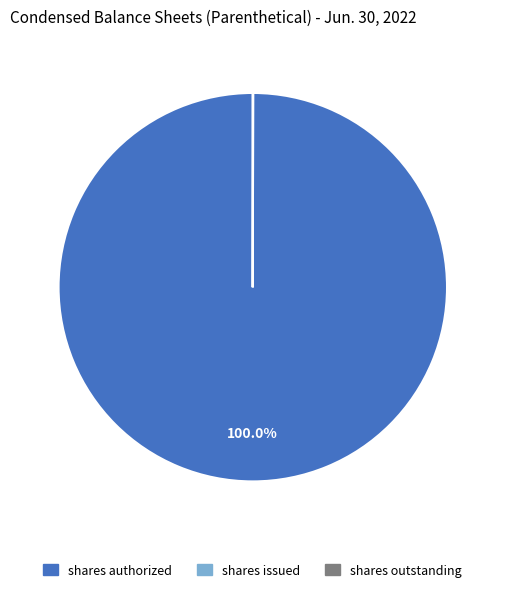

Is there a majority slice in this chart?

Yes